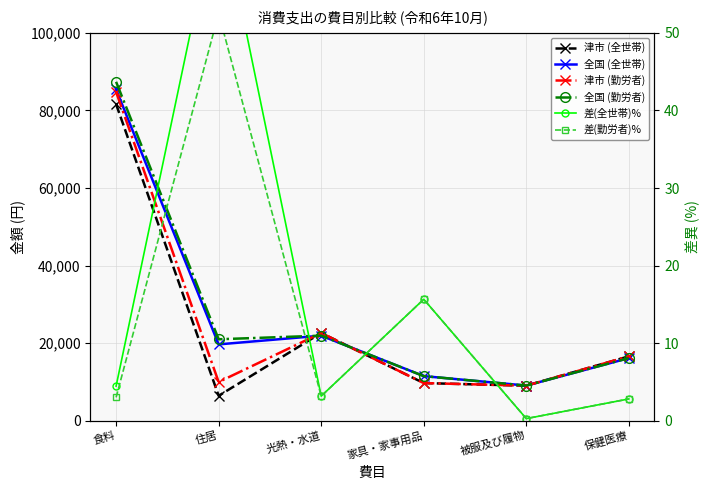

Between 被服及び履物 and 家具・家事用品, which is larger?

家具・家事用品